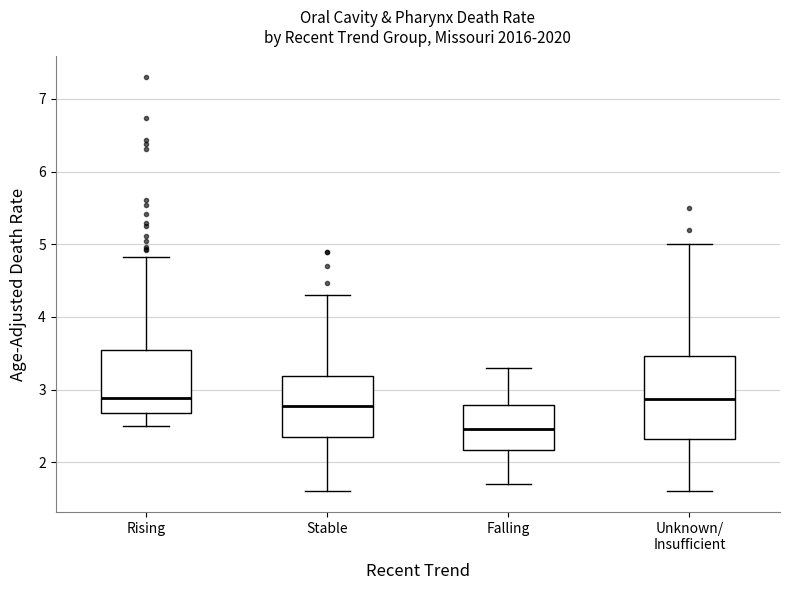

Which box has the lowest median line?

Falling